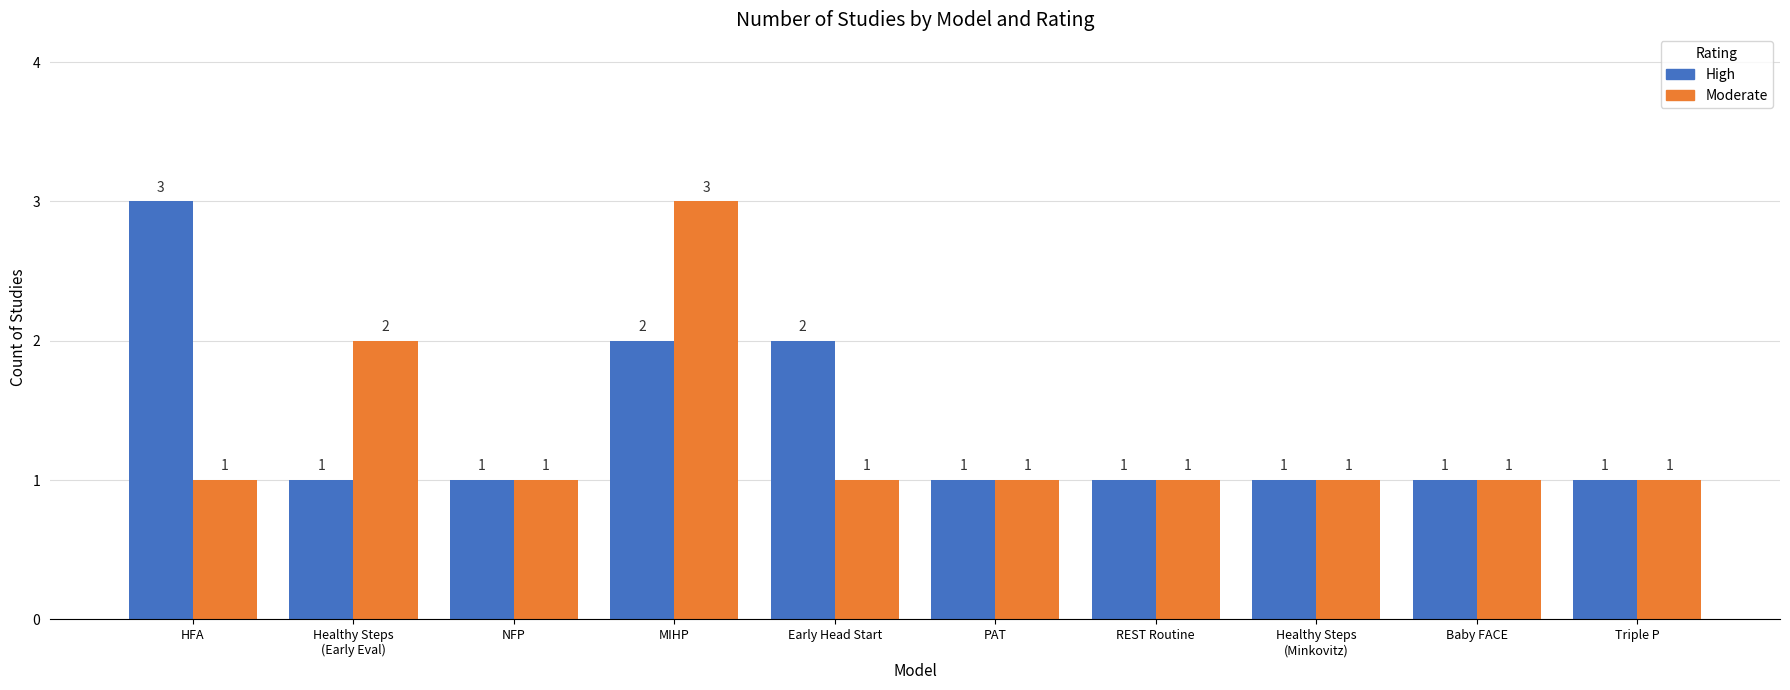

Which series changed the most between HFA and Early Head Start?

High